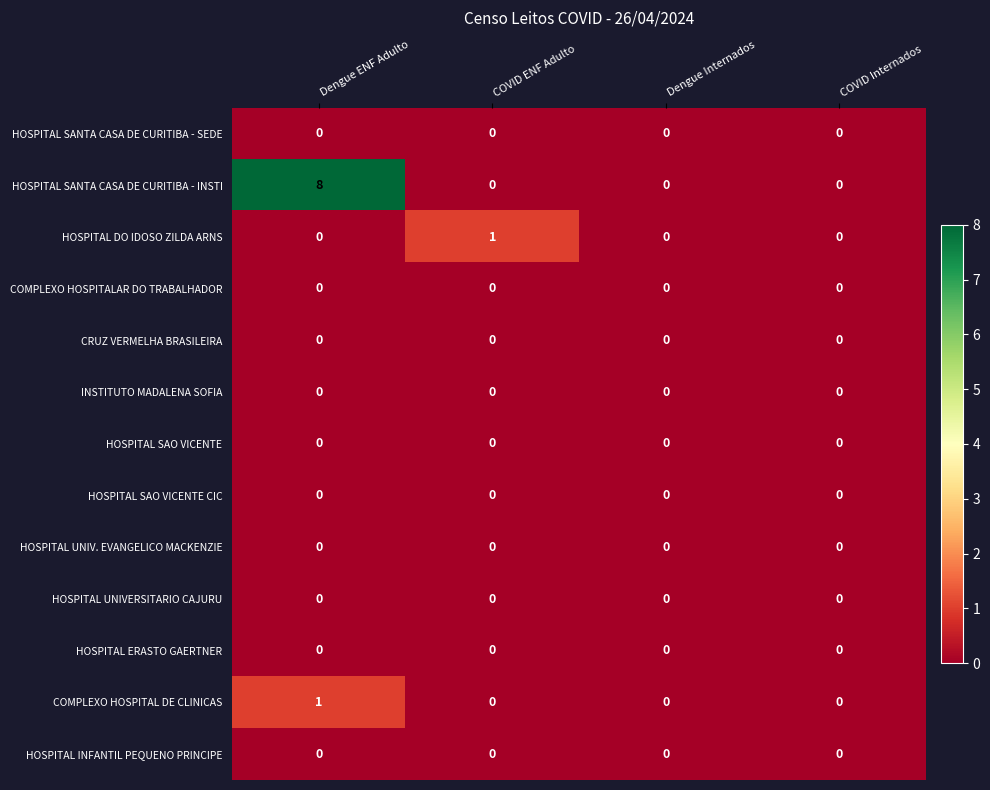

Which series has the largest total across all categories?

HOSPITAL SANTA CASA DE CURITIBA - INSTI